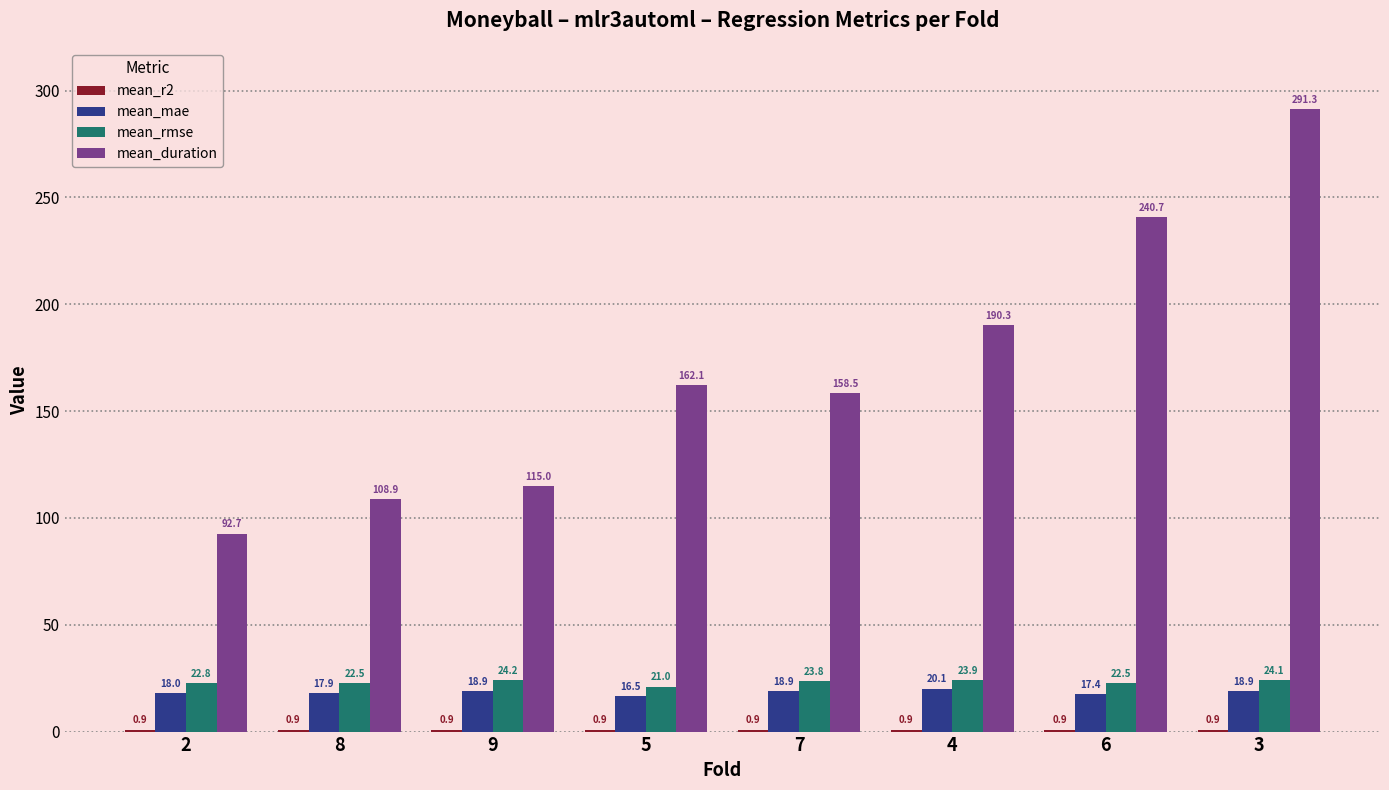

Between 4 and 6, which series saw the biggest shift?

mean_duration